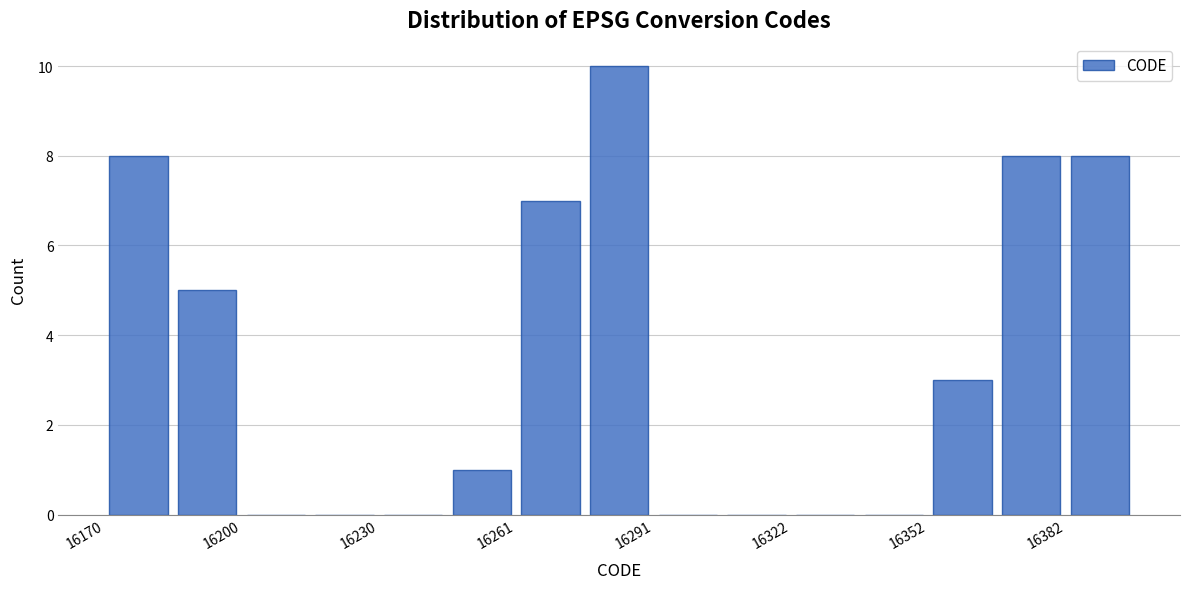

Read against the x-axis, roughly where is the centre of the tallest bar?

16285